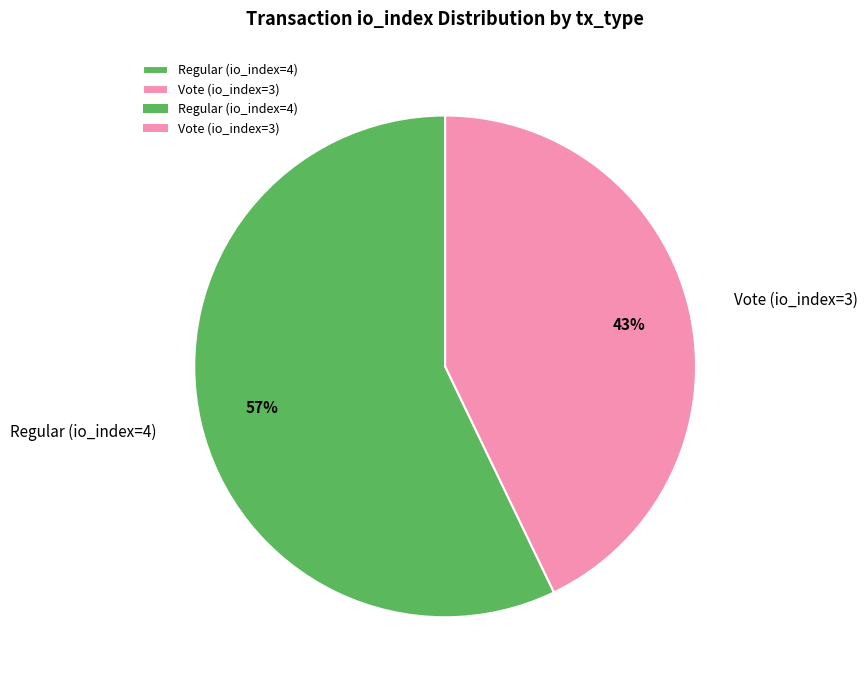

Rank the categories by value from lowest to highest.

Vote (io_index=3), Regular (io_index=4)